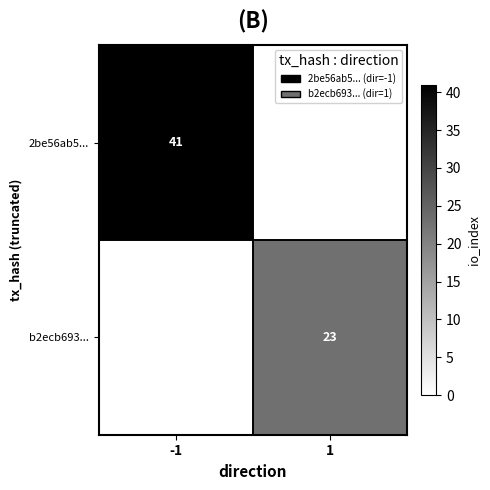

The 2be56ab5... series shows 27 at -1. True or false?

False